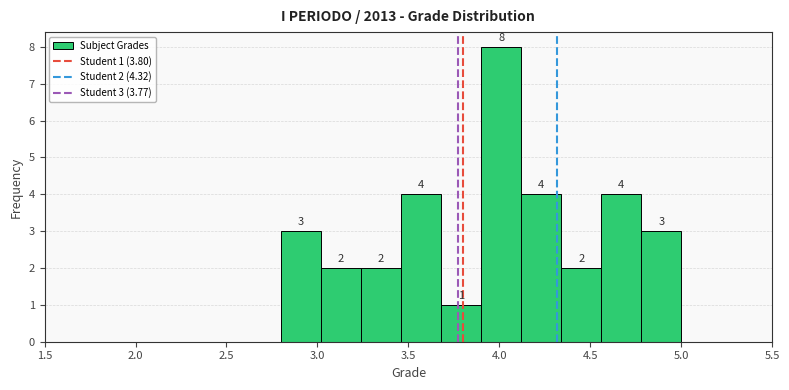

Over which range of the x-axis is the bar tallest?

3.90 to 4.12